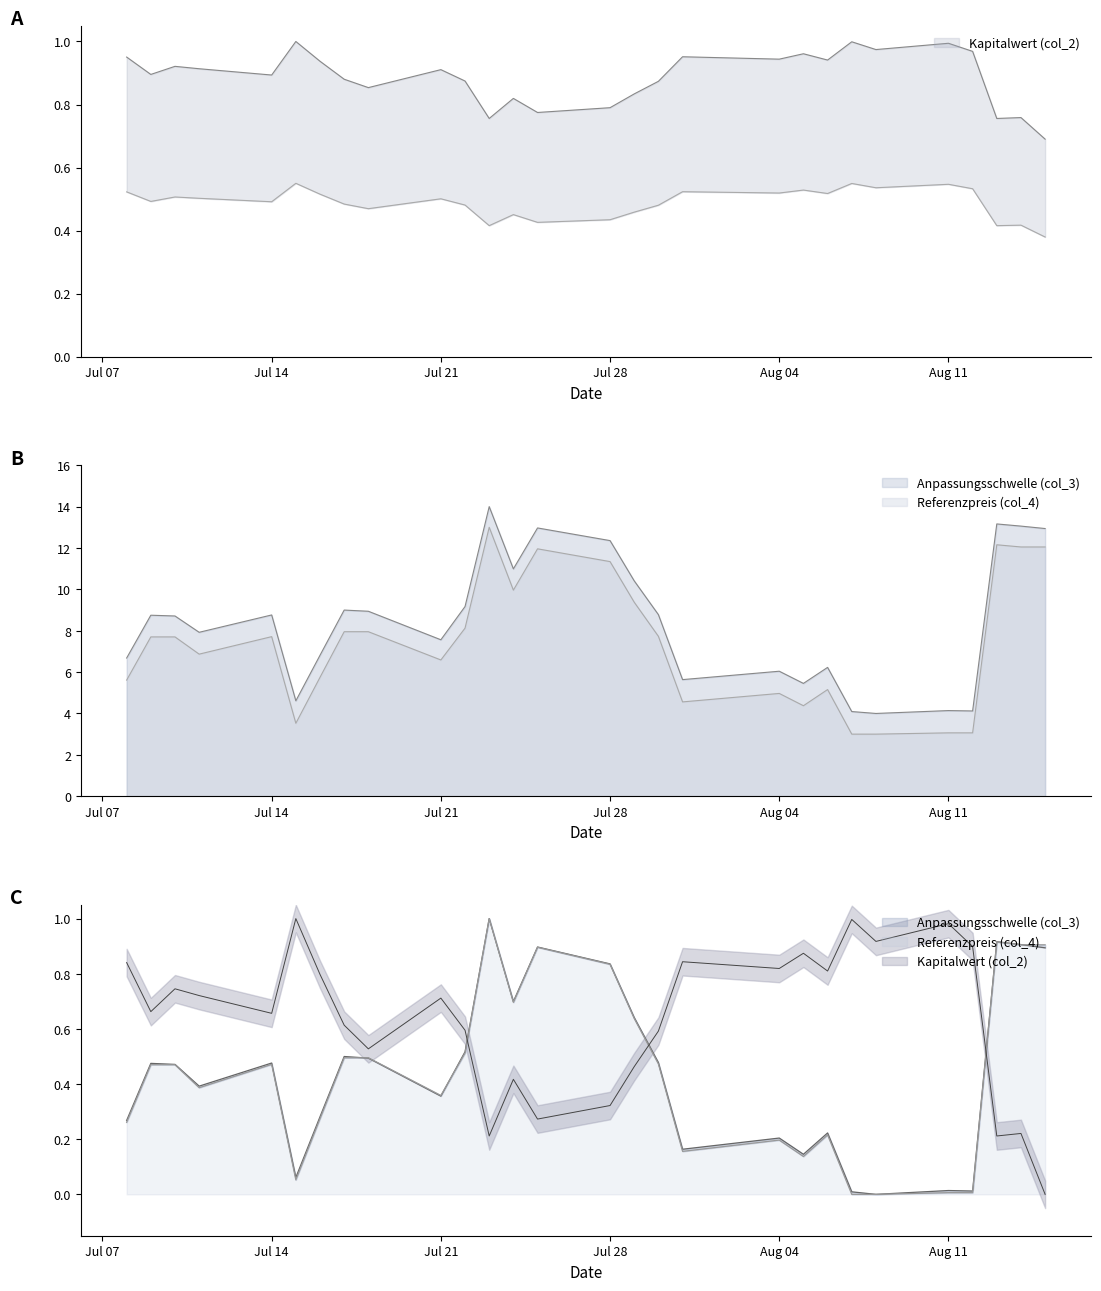

True or false: Anpassungsschwelle (col_3) and Referenzpreis (col_4) cross at least once.

False